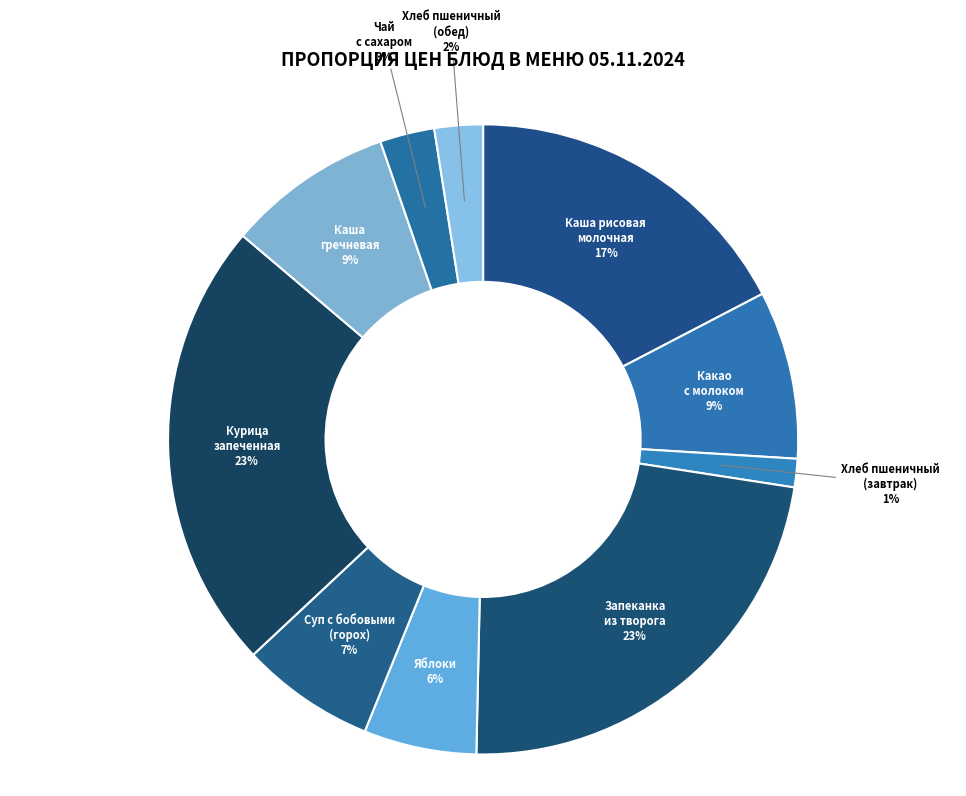

Is there any slice that represents more than half of the pie?

No